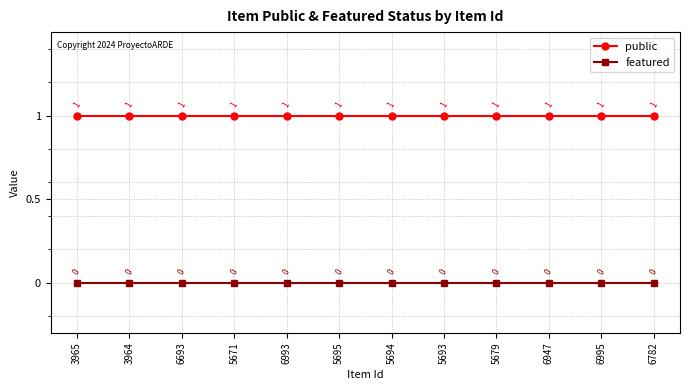

Which series has the largest total across all categories?

public